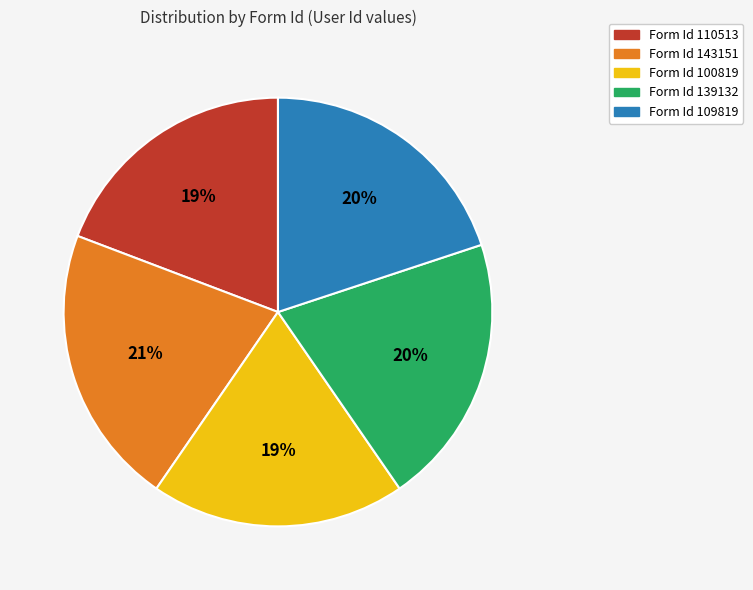

Is there any slice that represents more than half of the pie?

No